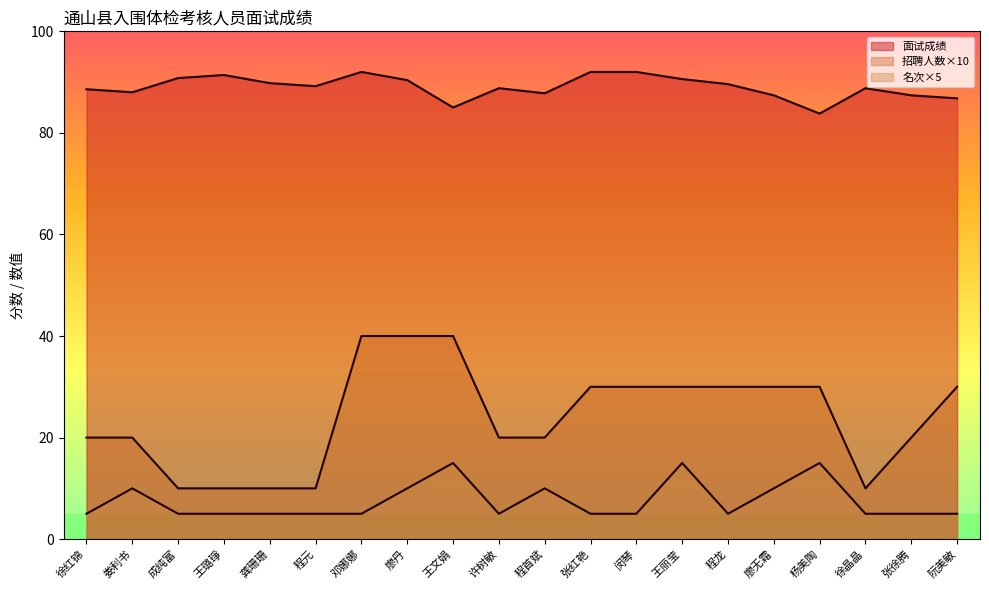

What is the difference between the maximum and minimum values in the 面试成绩 series?

8.2